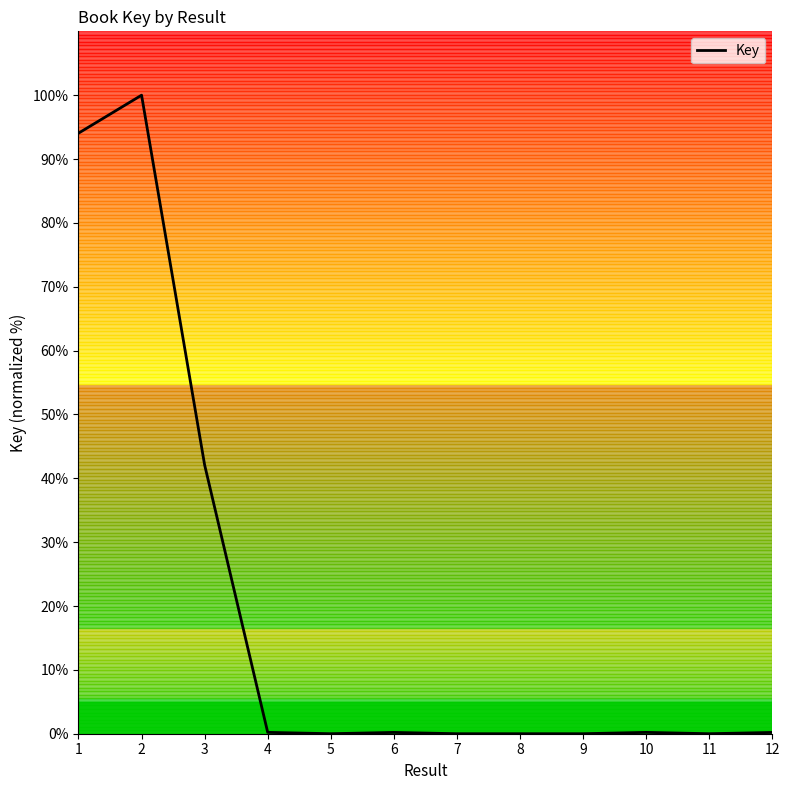

True or false: the data shows 27.2 at 3.

False